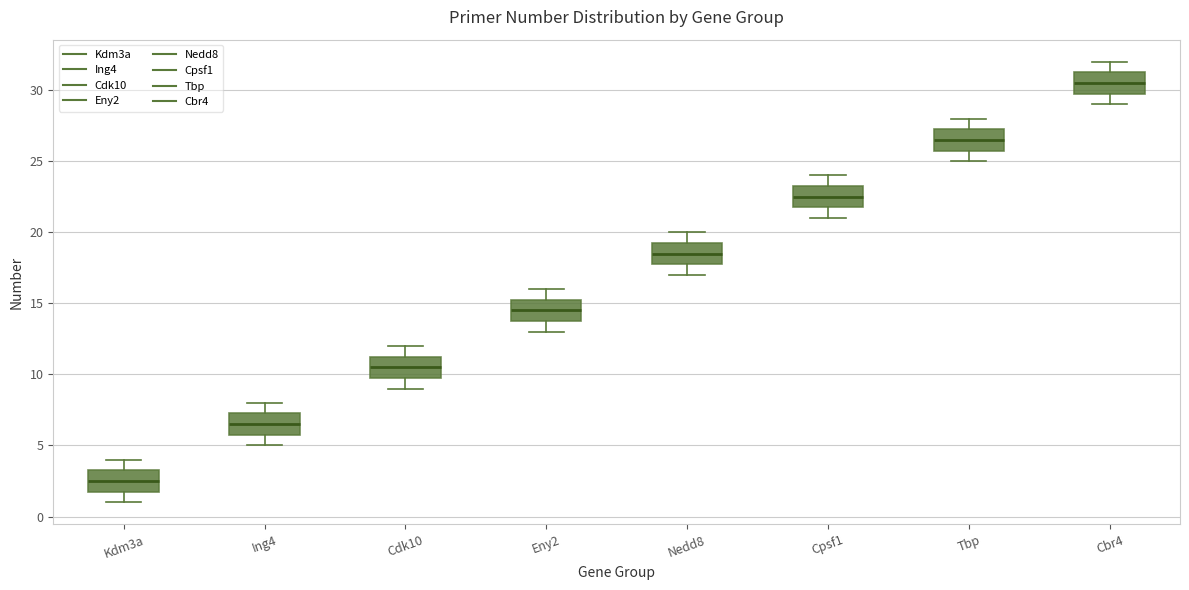

Where is the upper edge of the box for Cdk10 on the y-axis? The values are not printed on the chart, so give them approximately, as read against the axis.

11.5